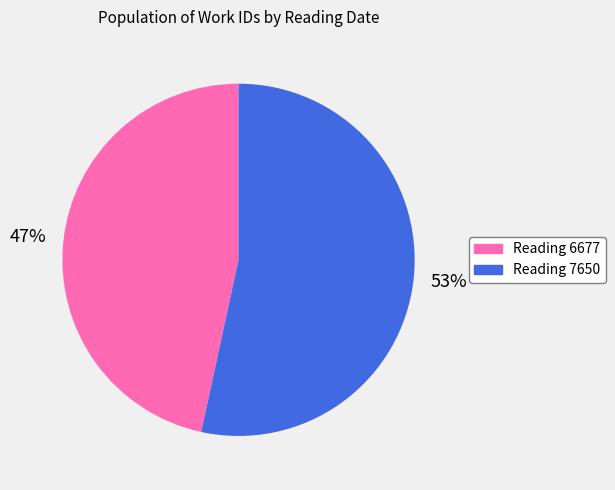

Is there a majority slice in this chart?

Yes